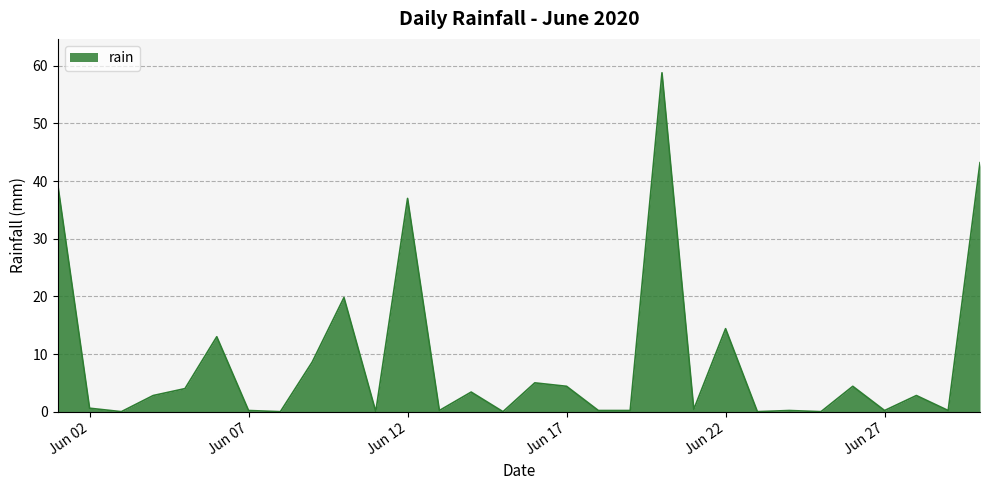

What is the difference between the maximum and second lowest values?

58.8